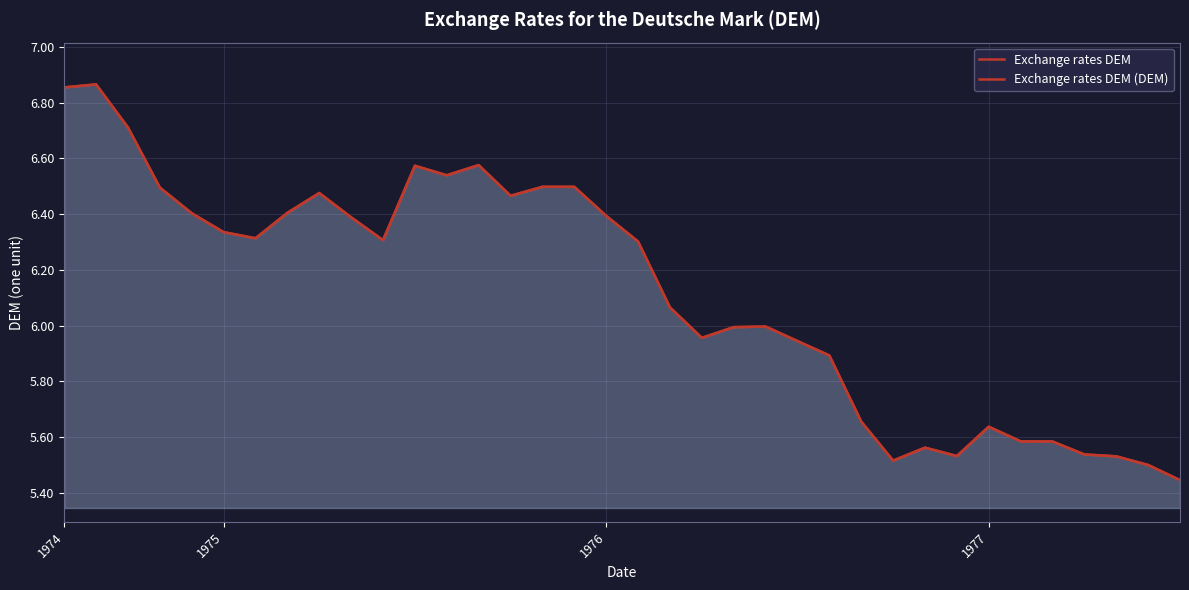

At which label does Exchange rates DEM reach its minimum?

35